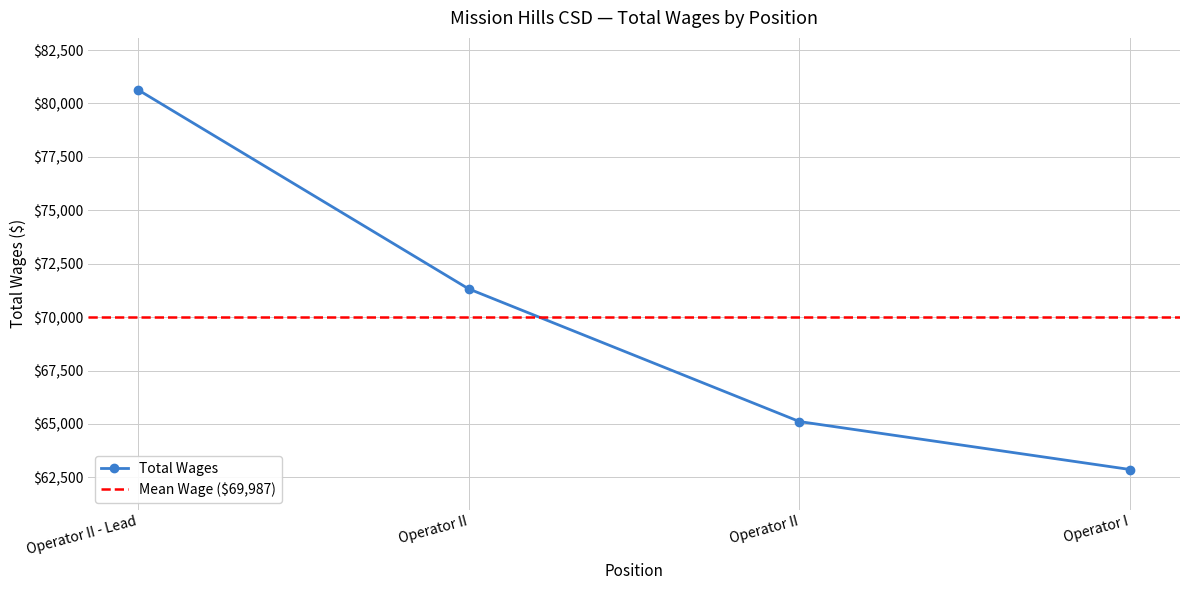

Is this an area chart (filled region under the line)?

No